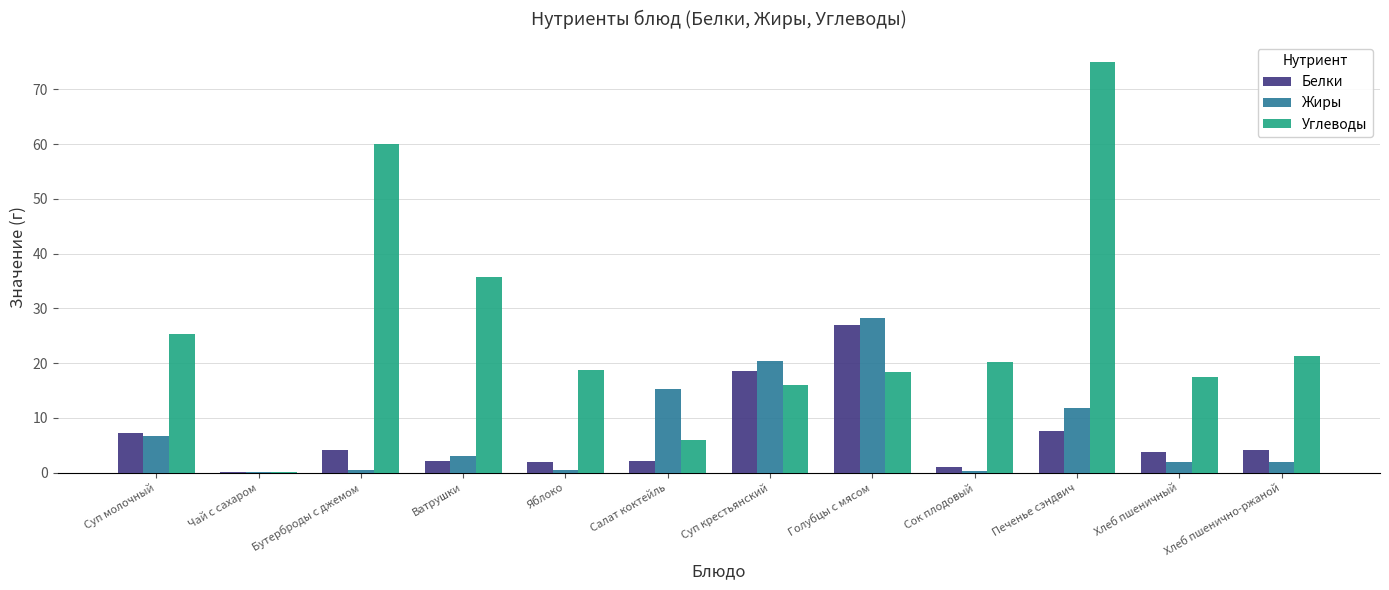

The value of Жиры at Сок плодовый is 0.2. True or false?

True